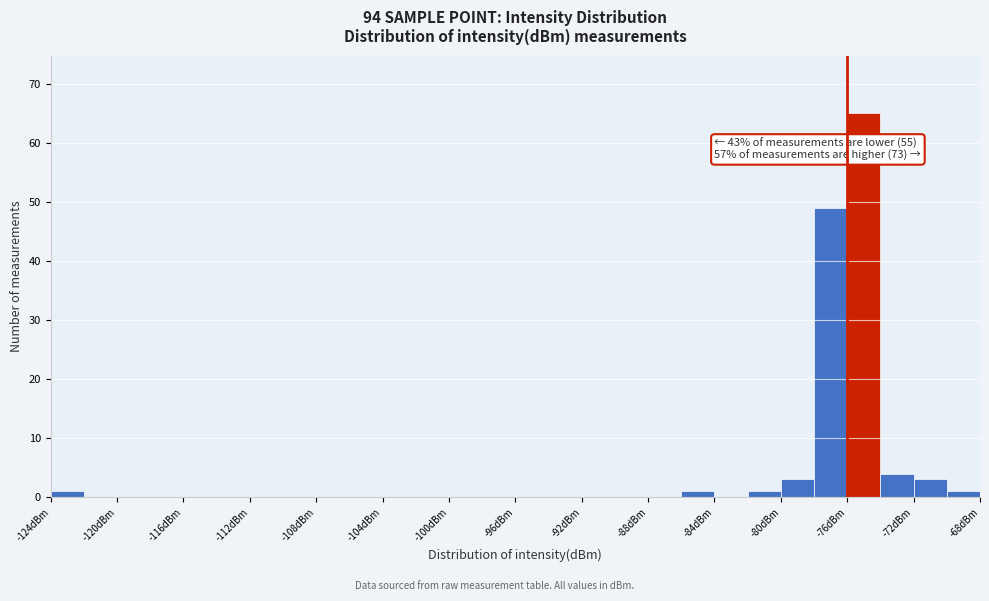

Over which range of the x-axis is the bar tallest?

-76 to -74